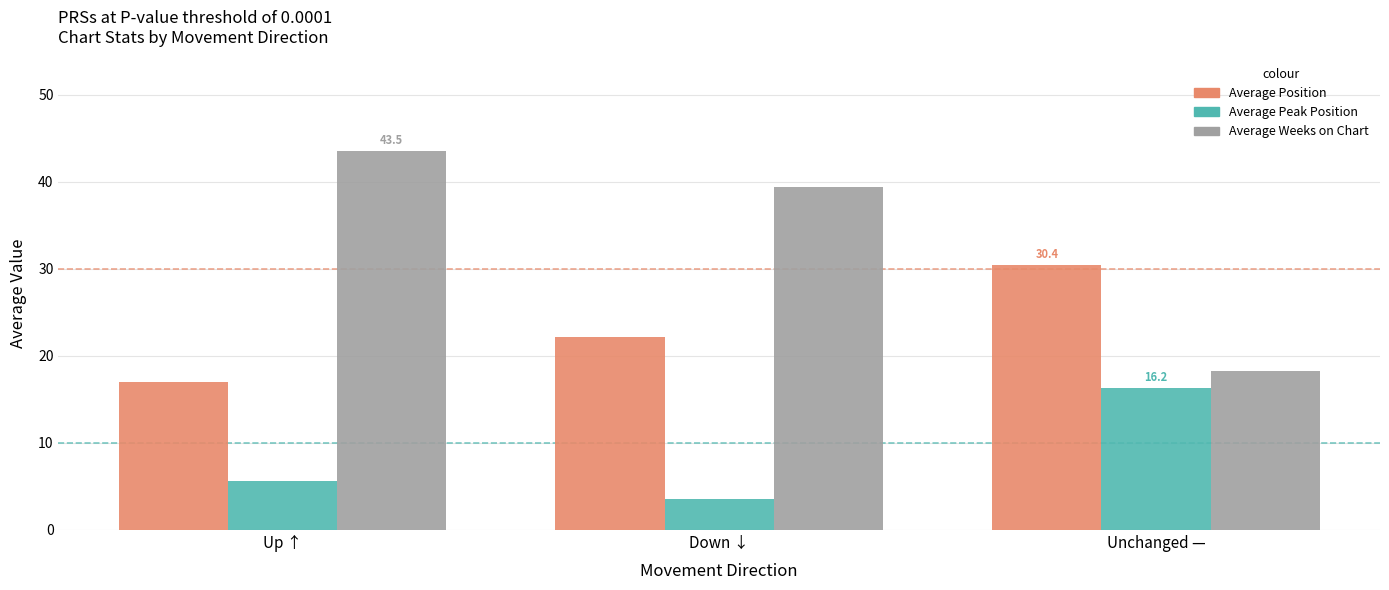

How many data points in Average Weeks on Chart are above 39?

2